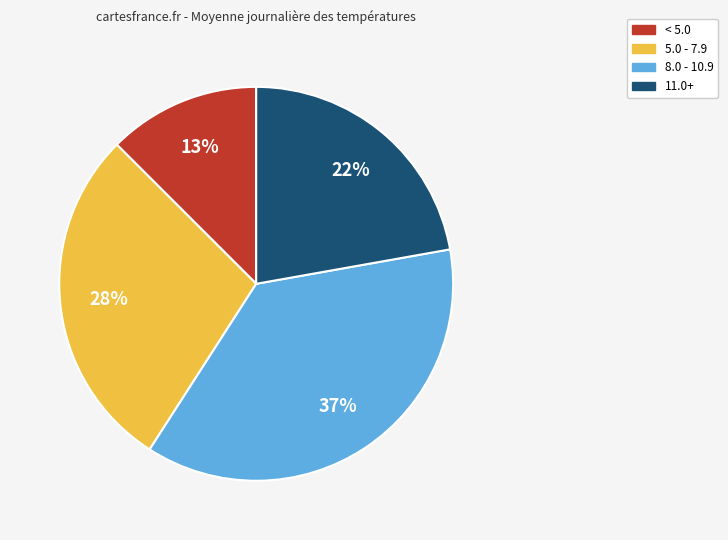

Does any single category account for the majority?

No